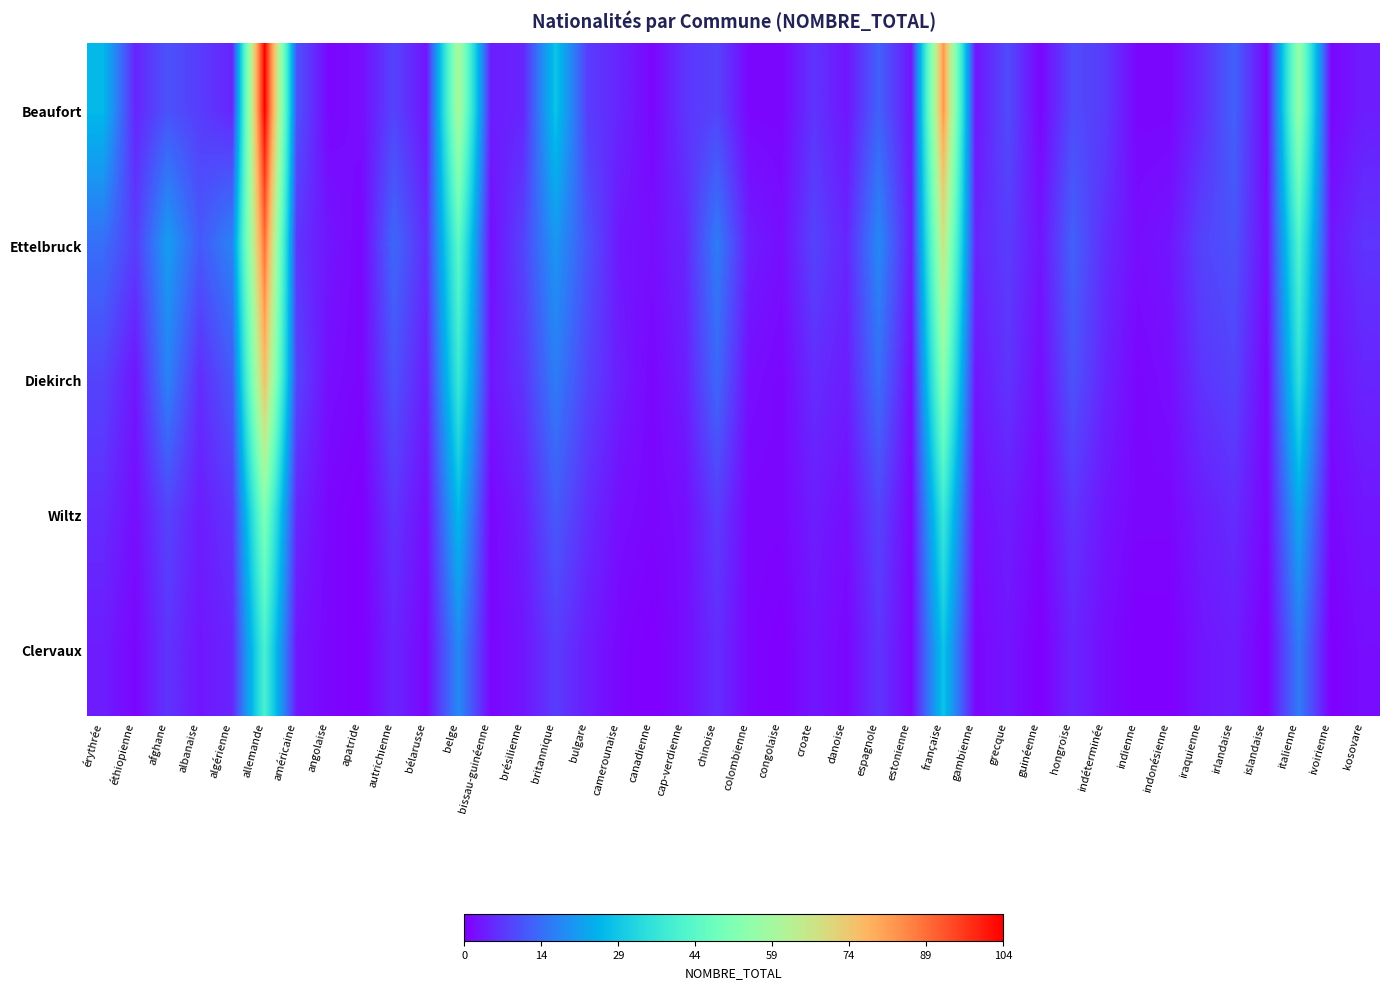

Count the number of categories in the chart.

40